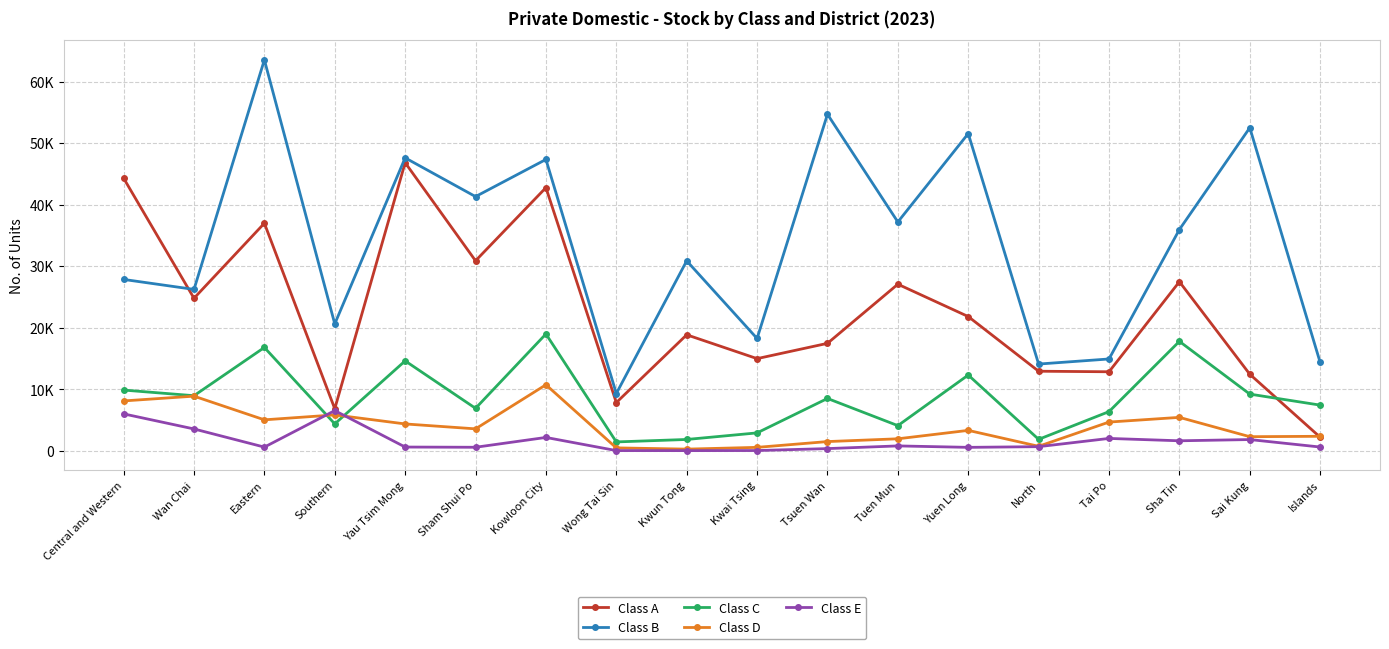

Which series has the largest total across all categories?

Class B